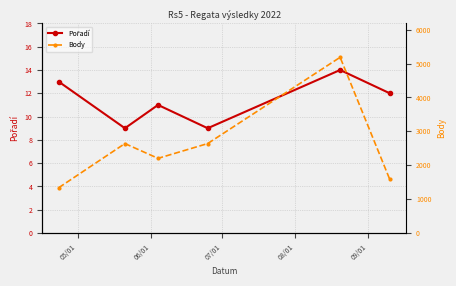

Is the value of Pořadí at 06/01 greater than the value of Body at 08/01?

No